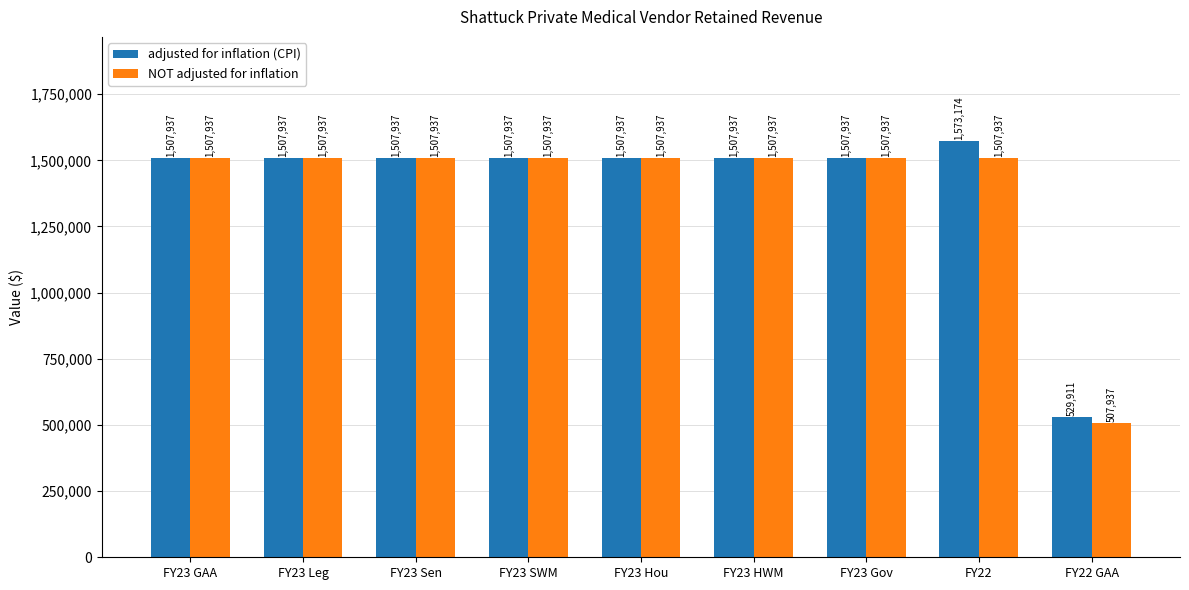

Which category has the lowest value across all series?

FY22 GAA